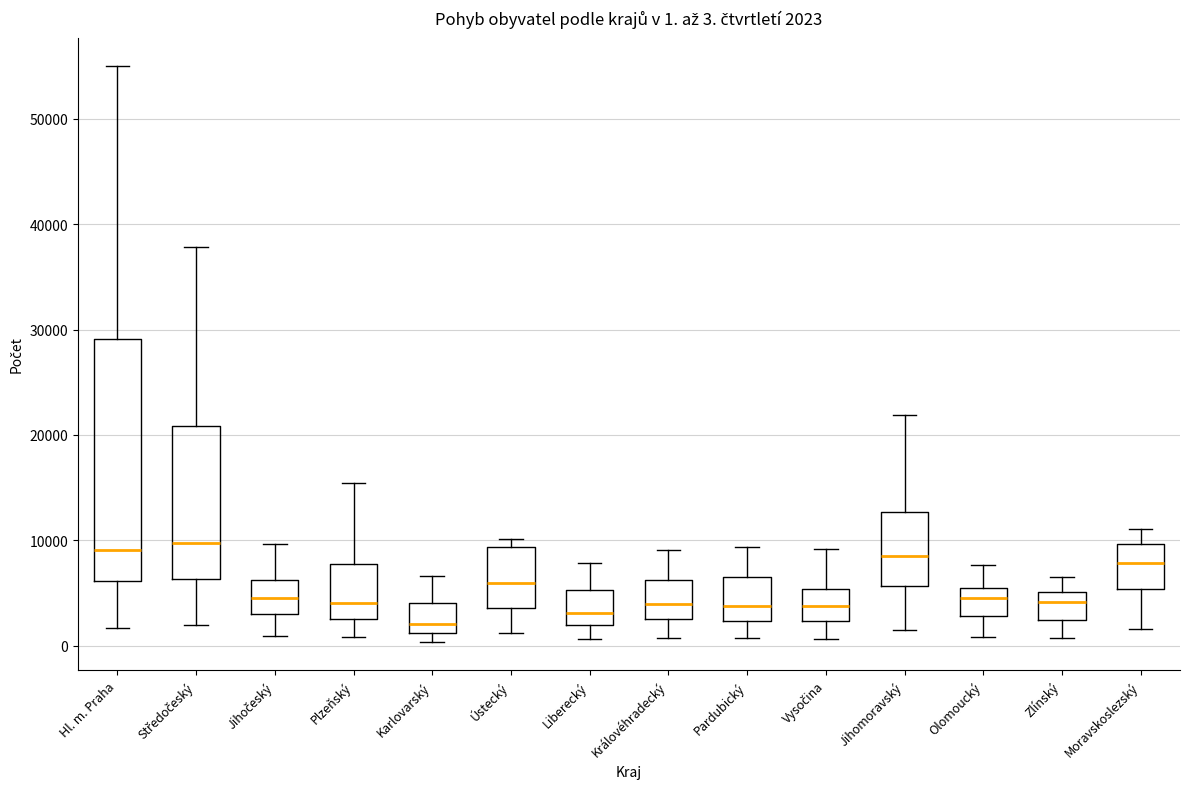

Which box is the tallest, from its lower edge to its upper edge?

Hl. m. Praha